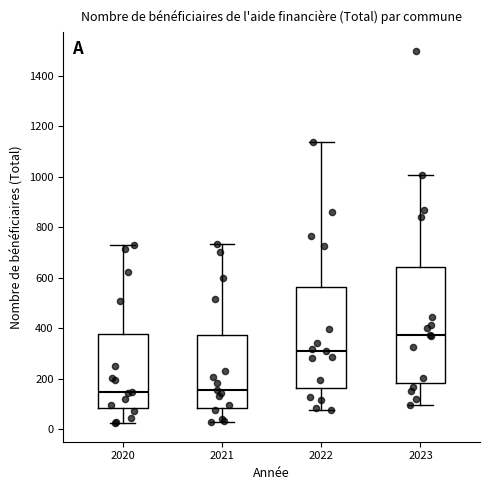

Where does the upper whisker of the box at x = 2022 end on the y-axis? The values are not printed on the chart, so give them approximately, as read against the axis.

1140